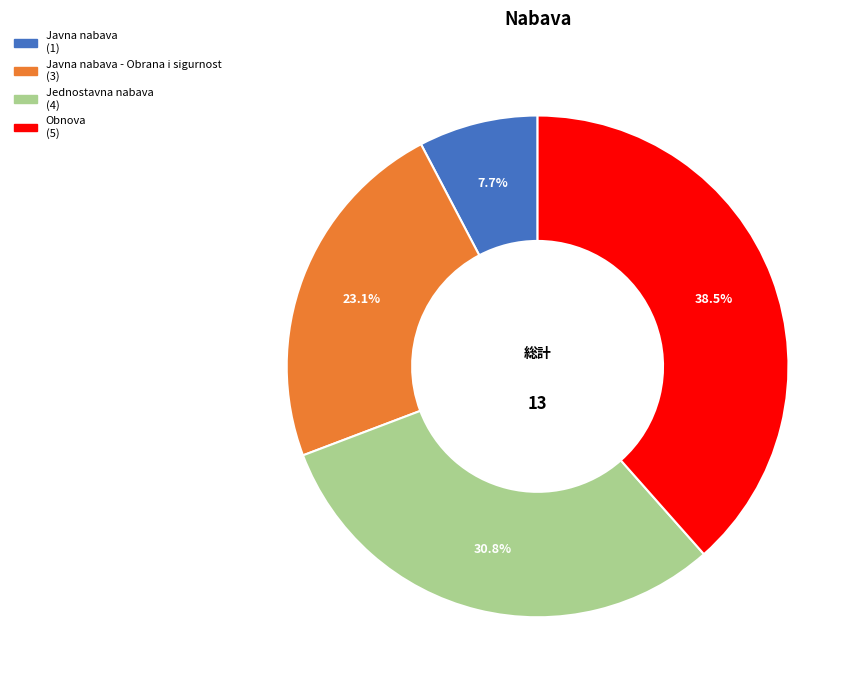

To the nearest percent, what is the difference between the largest and smallest slice percentages?

31%